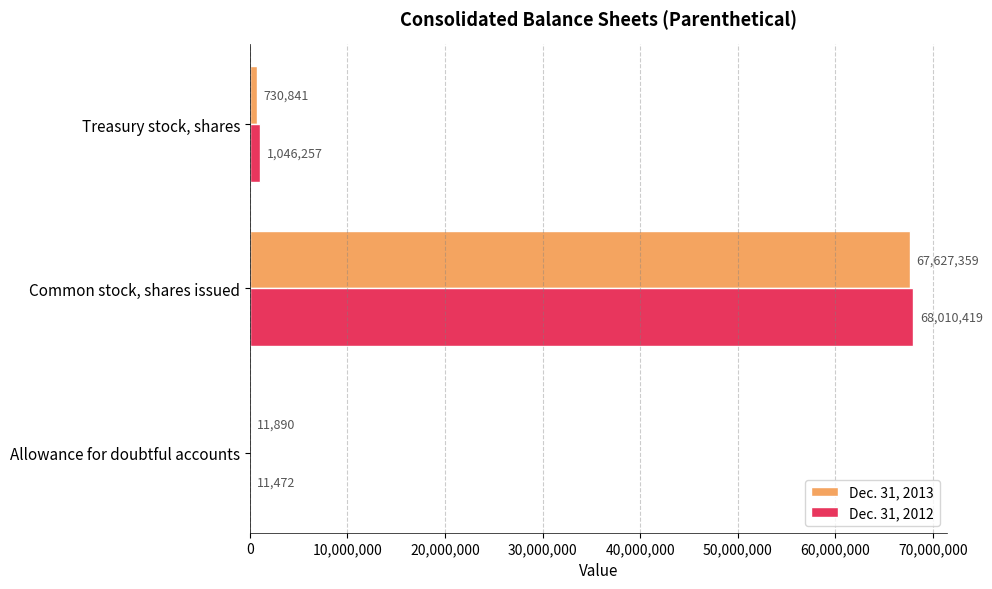

What is the sum of all Dec. 31, 2013 values?

68370090